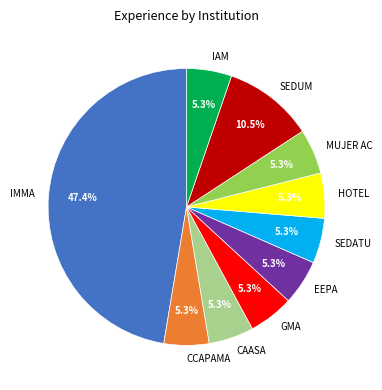

Which has a higher value, IMMA or CAASA?

IMMA